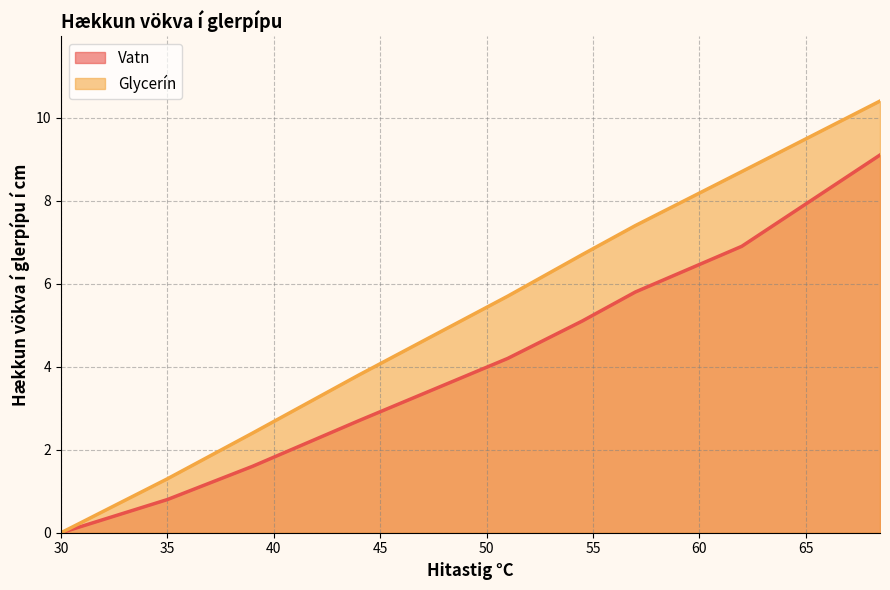

What is the value of the Glycerín point at the 5th from the left?

5.7